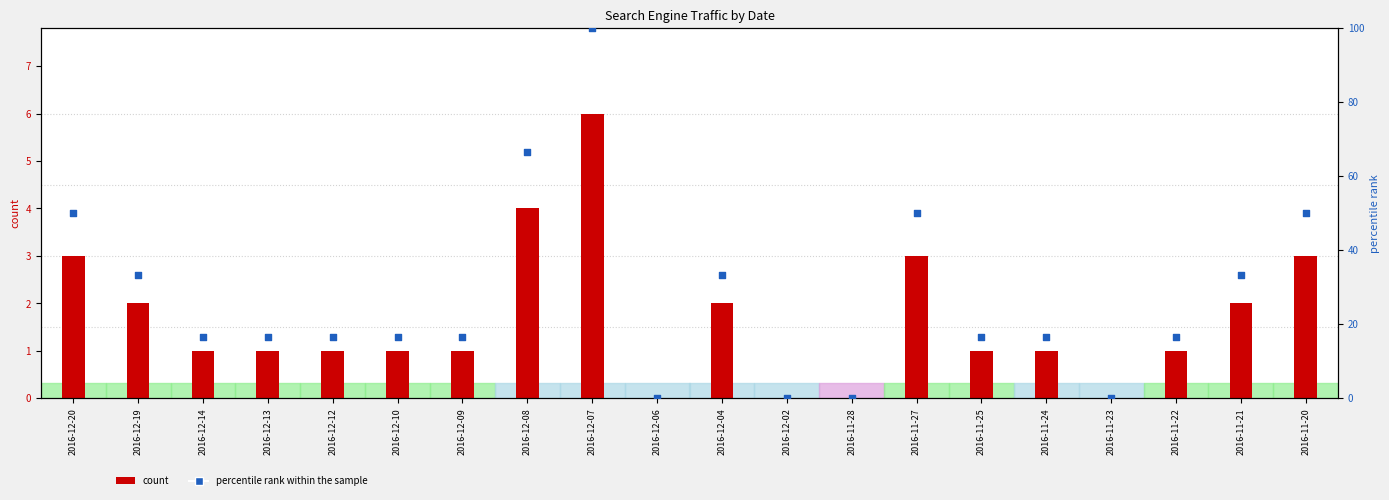

Is the value of percentile rank within the sample at 2016-12-19 greater than the value of count at 2016-11-27?

Yes